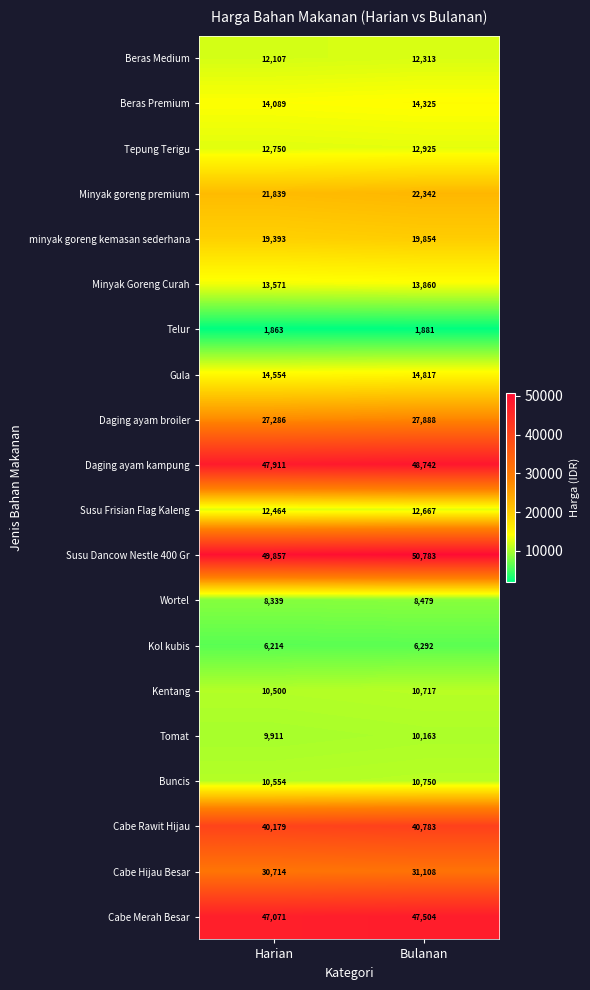

True or false: Daging ayam broiler has a value of 27888 at Bulanan.

True